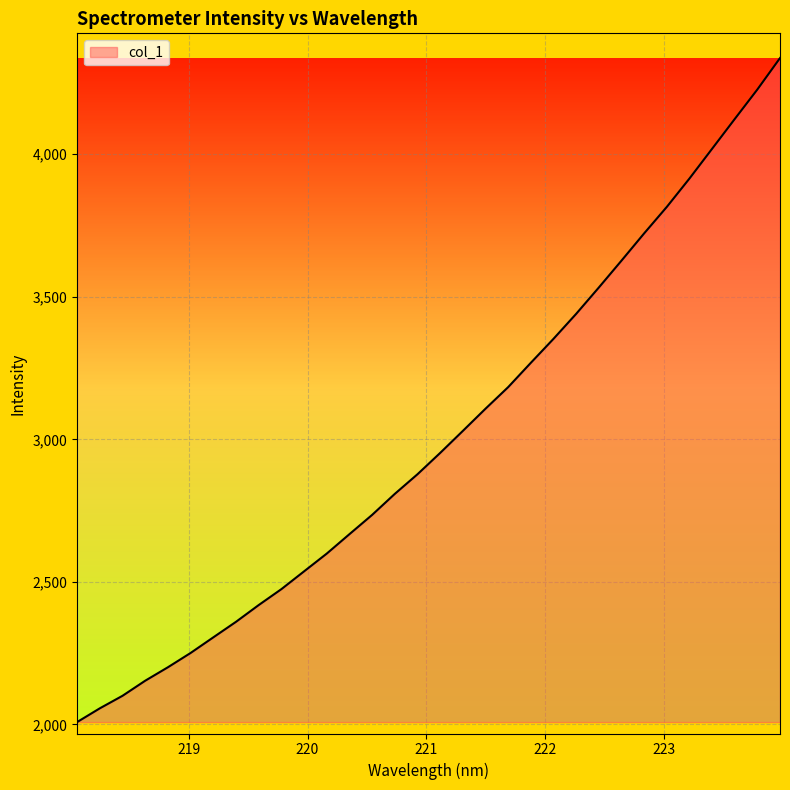

What is the greatest value displayed?

4336.9